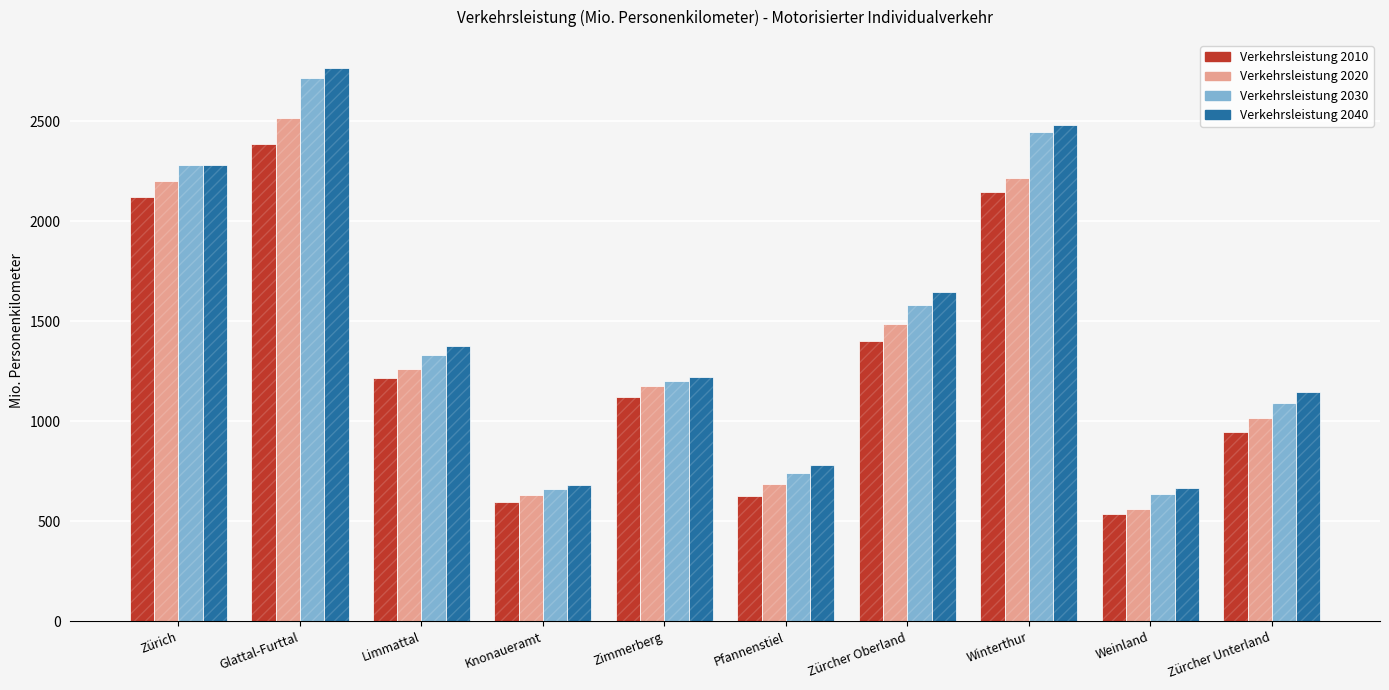

Which series has the largest range (max minus min)?

Verkehrsleistung 2040